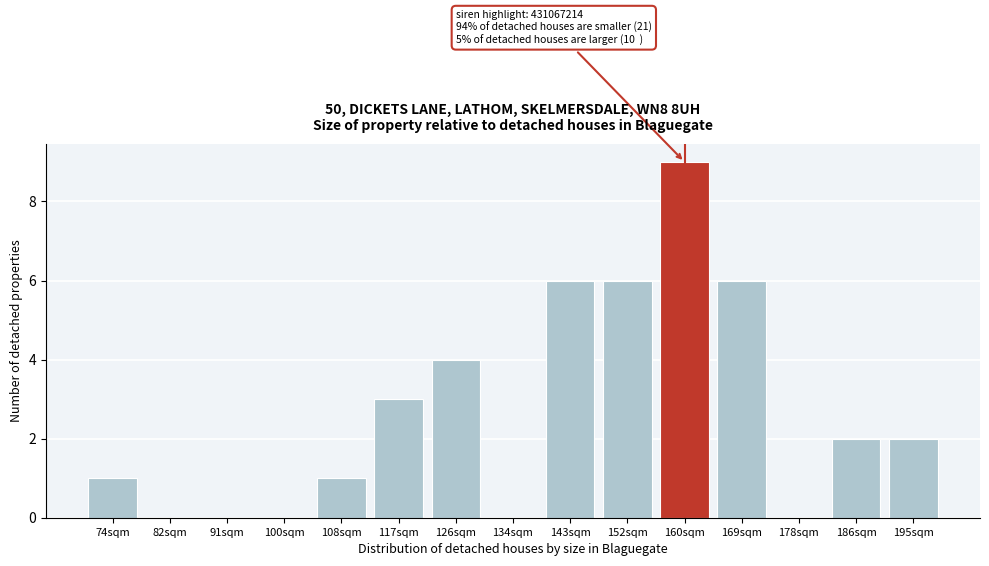

Reading left to right, what are all the values shown in this chart?

74sqm=1	82sqm=0	91sqm=0	100sqm=0	108sqm=1	117sqm=3	126sqm=4	134sqm=0	143sqm=6	152sqm=6	160sqm=9	169sqm=6	178sqm=0	186sqm=2	195sqm=2